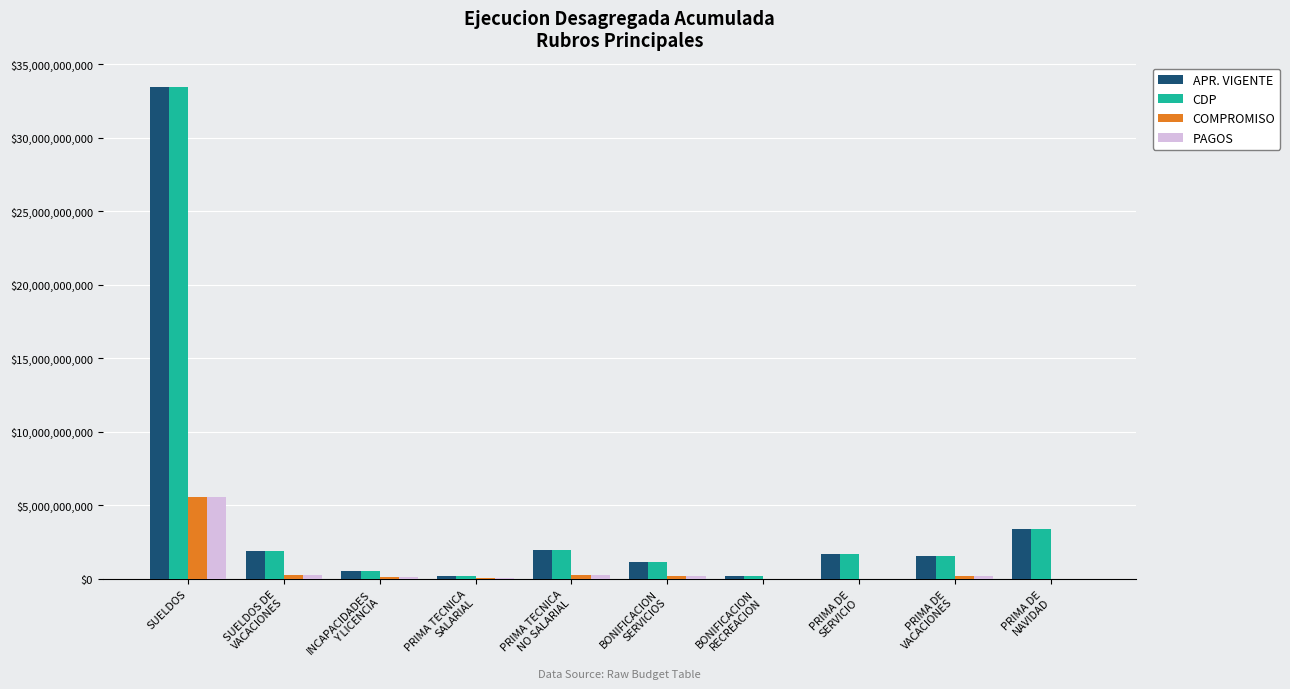

At which label does COMPROMISO reach its peak?

SUELDOS